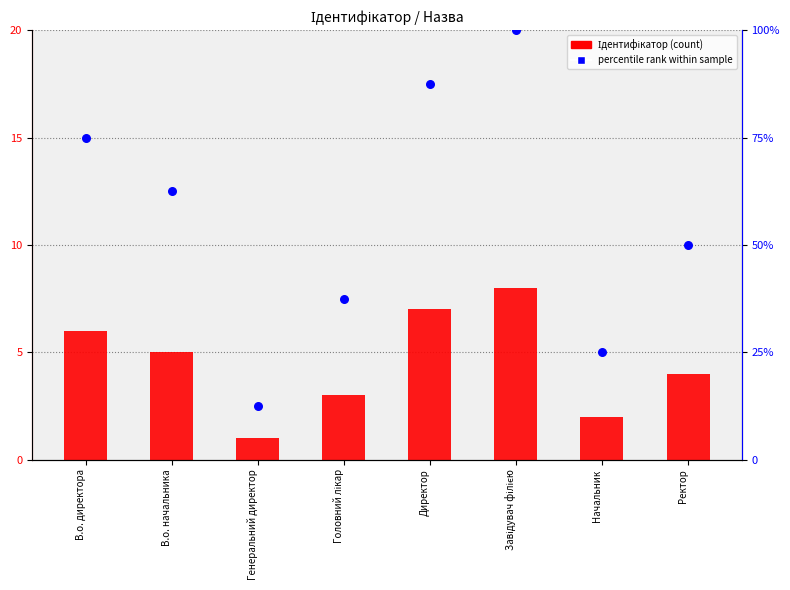

Which series reaches the minimum Y coordinate?

Ідентифікатор (count)